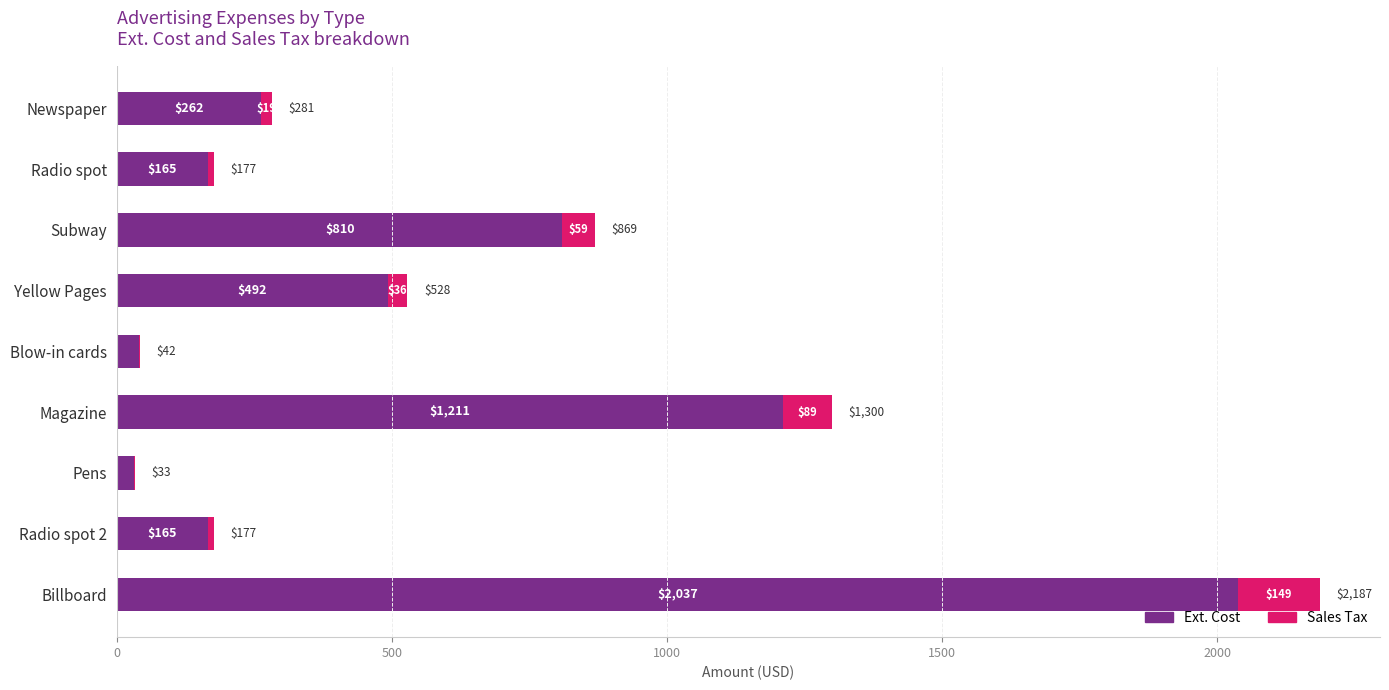

What is the highest value of the Ext. Cost series?

2037.4